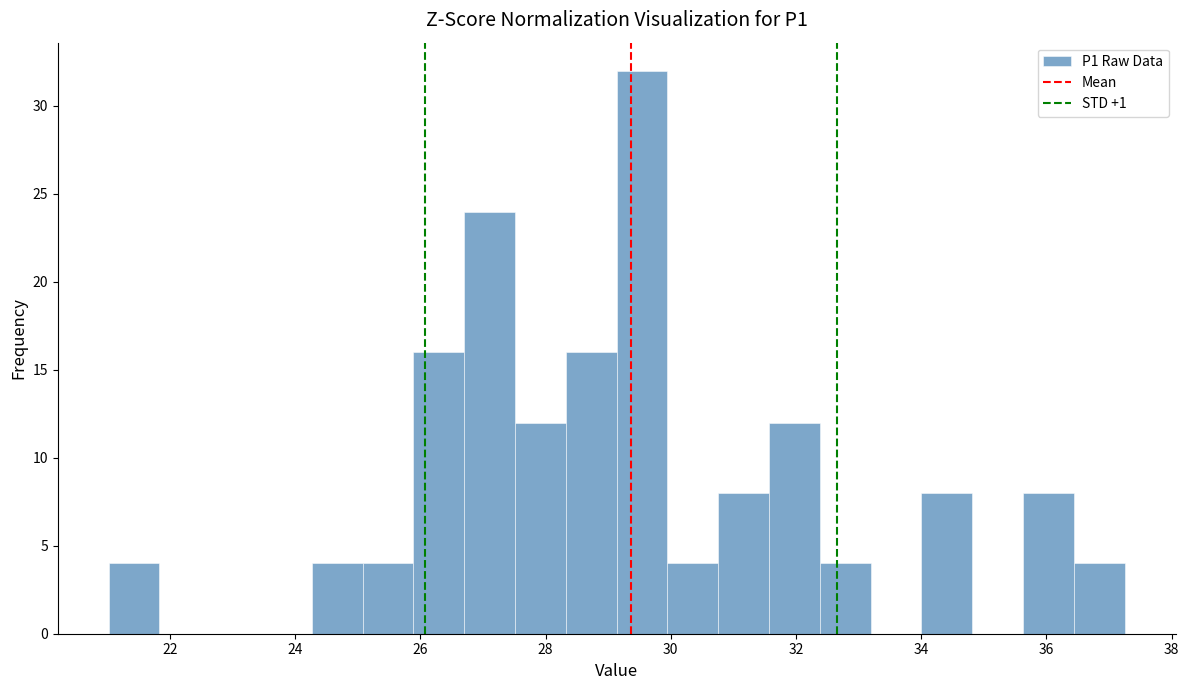

How tall is the bar that spans 28.4 to 29.2 on the x-axis? Neither the bar edges nor the heights are printed on the chart, so give them approximately, as read against the axes.

16